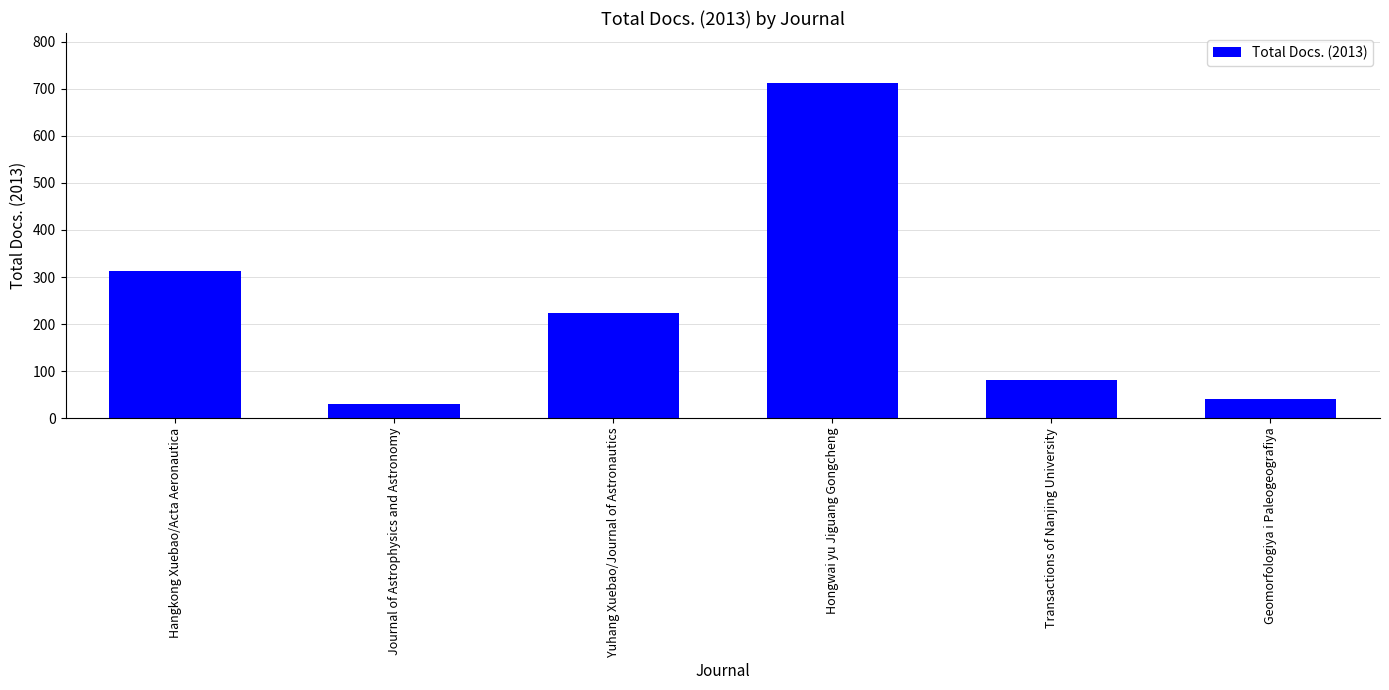

At which label does the data first exceed 223?

Hangkong Xuebao/Acta Aeronautica